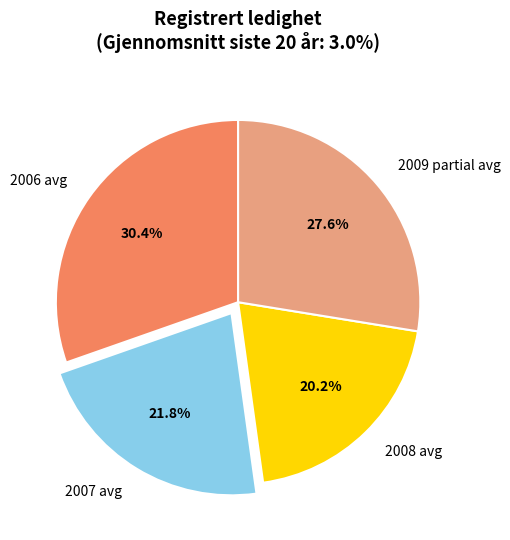

Which category has the biggest portion of the pie?

2006 avg